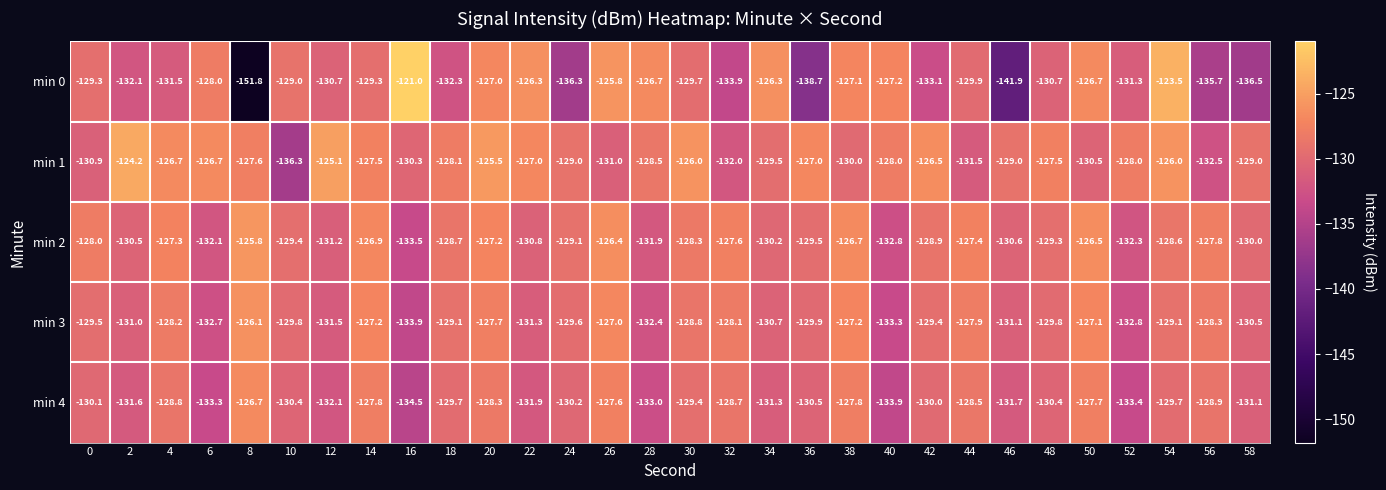

What is the total value across all series at 6?

-652.8